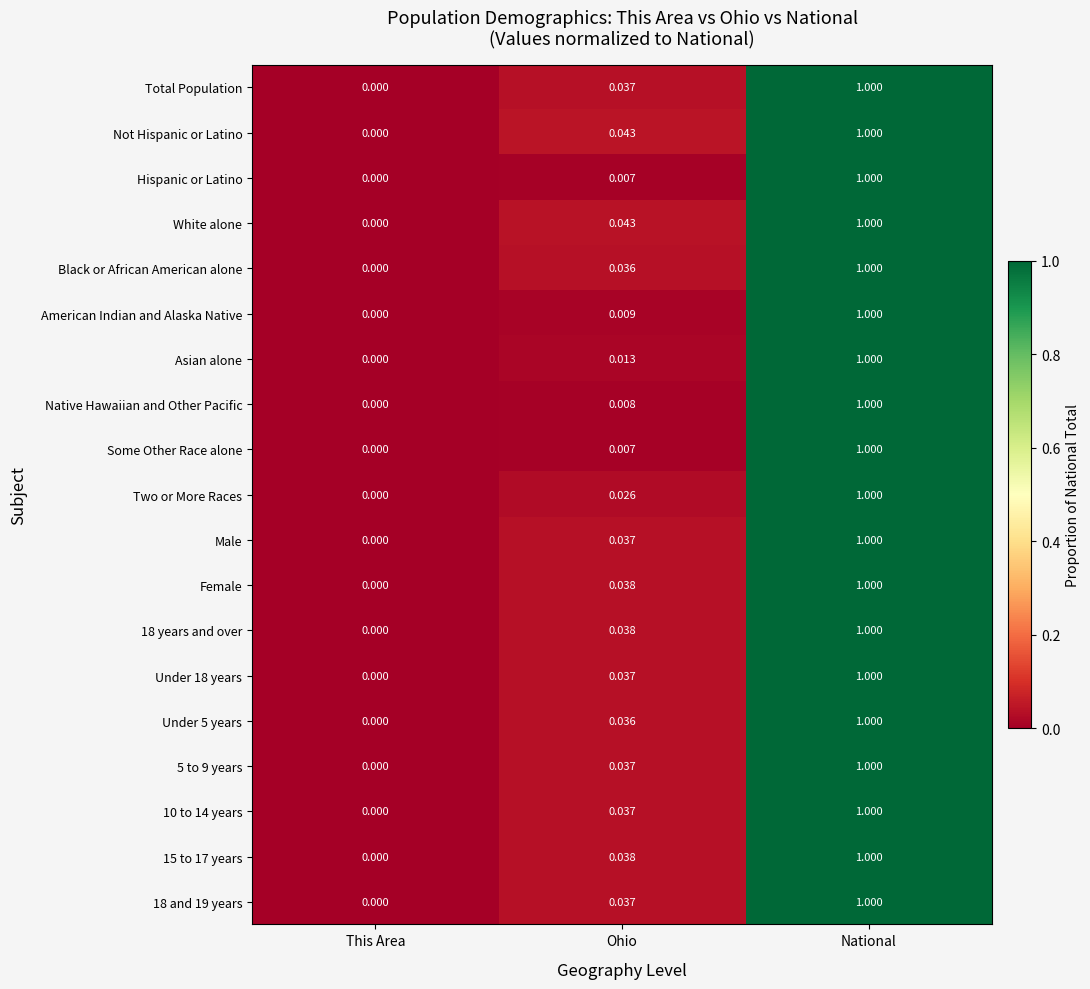

How many series are shown in this chart?

19